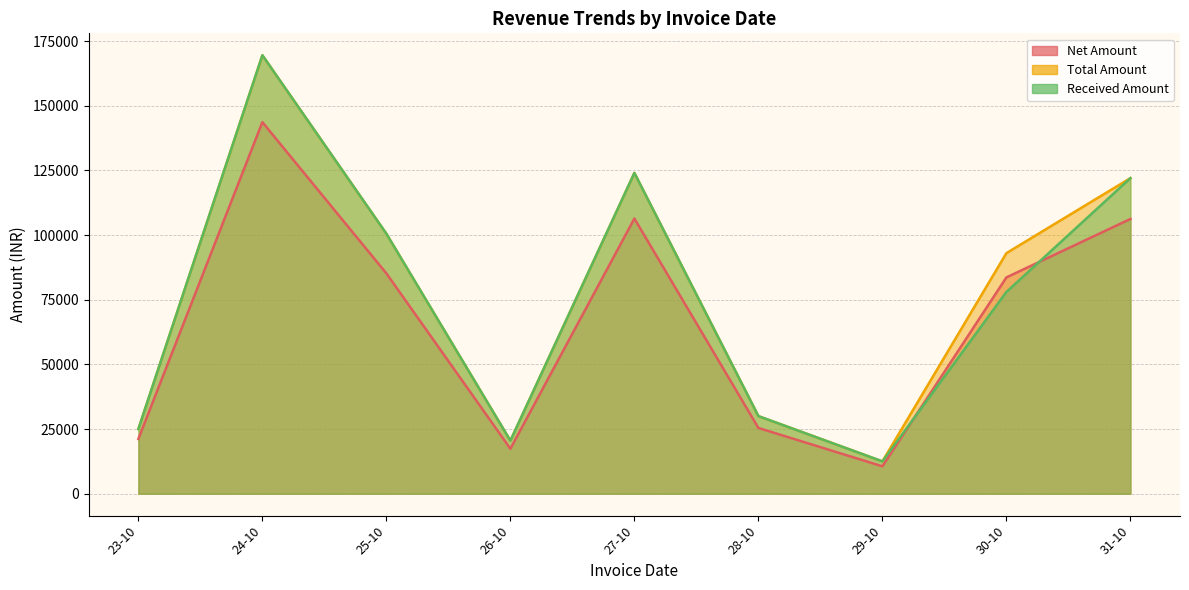

True or false: Received Amount and Total Amount intersect in this chart.

False